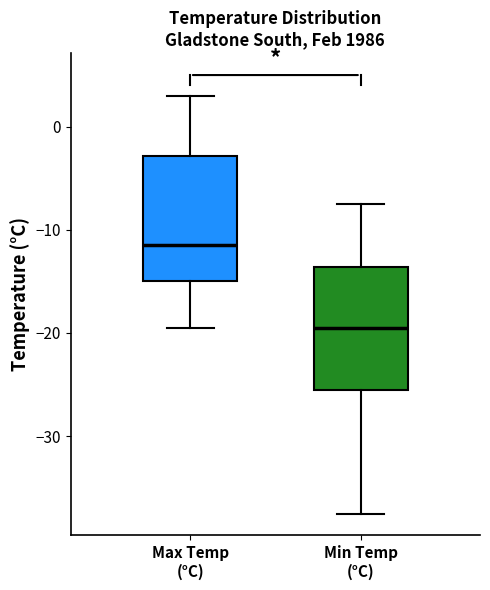

Reading left to right, transcribe this box plot: for each box, give where its median line is, the range the box spans, and where its two whiskers end, as read against the y-axis. The values are not printed on the chart, so give them approximately, as read against the axis.

Max Temp (°C): median -11, box -15 to -3, whiskers -19 to 3
Min Temp (°C): median -19, box -25 to -14, whiskers -37 to -7